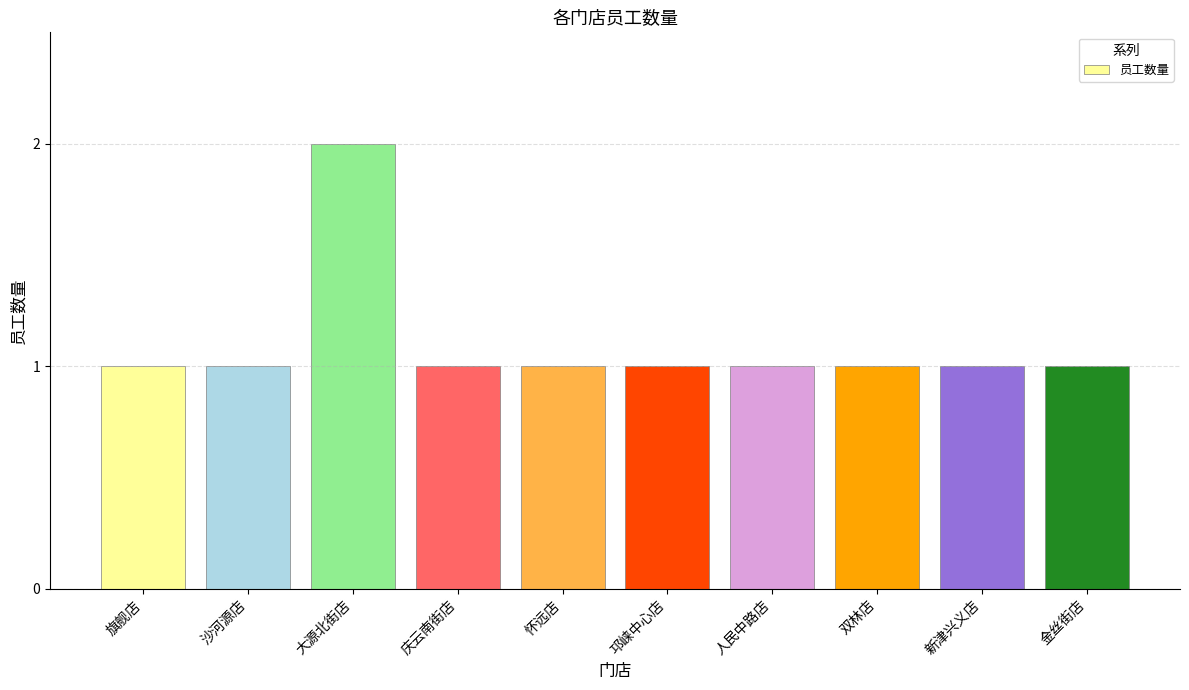

What is the greatest value displayed?

2